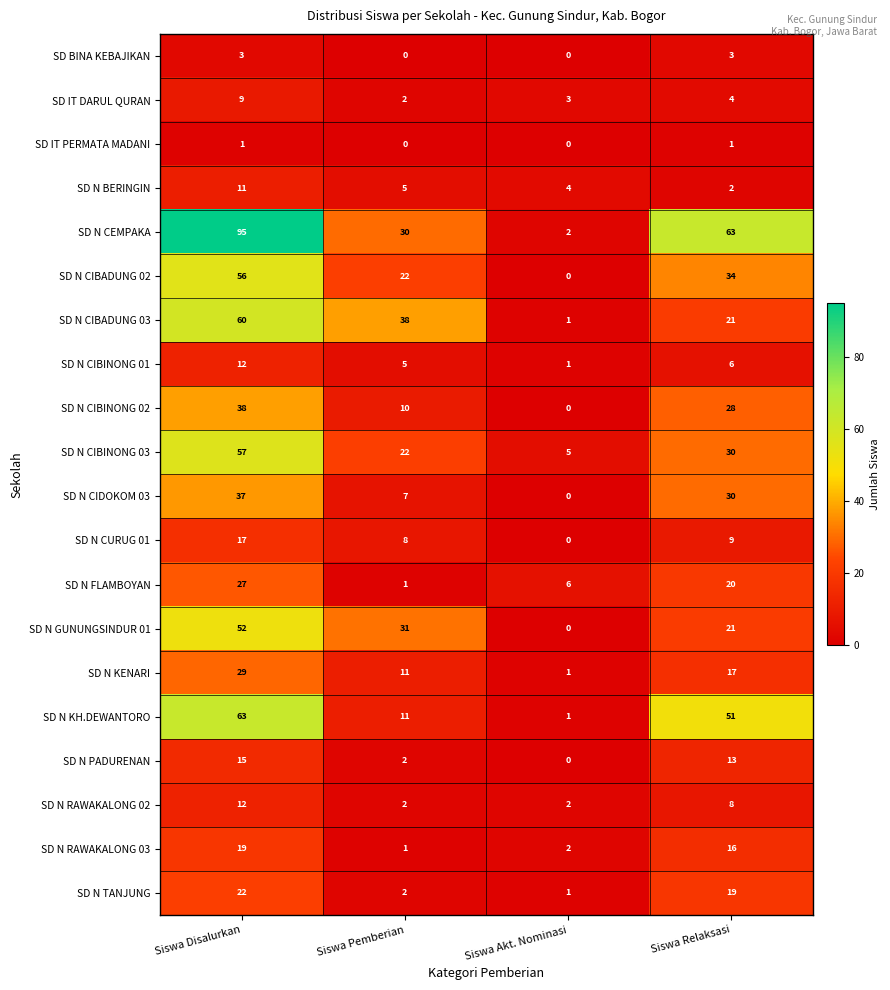

At how many categories does at least one series exceed 84?

1